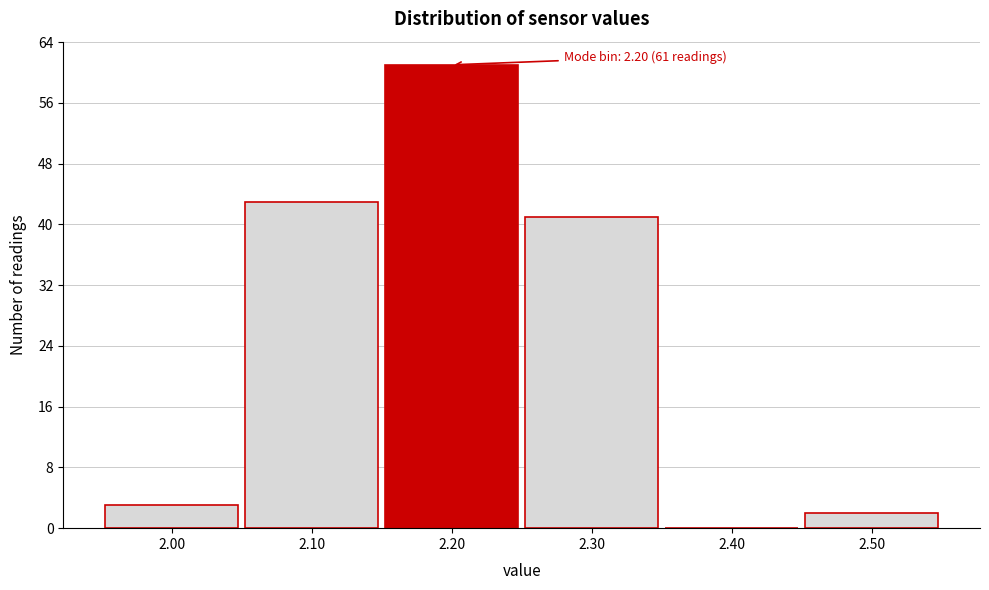

Over which range of the x-axis is the bar tallest?

2.15 to 2.25